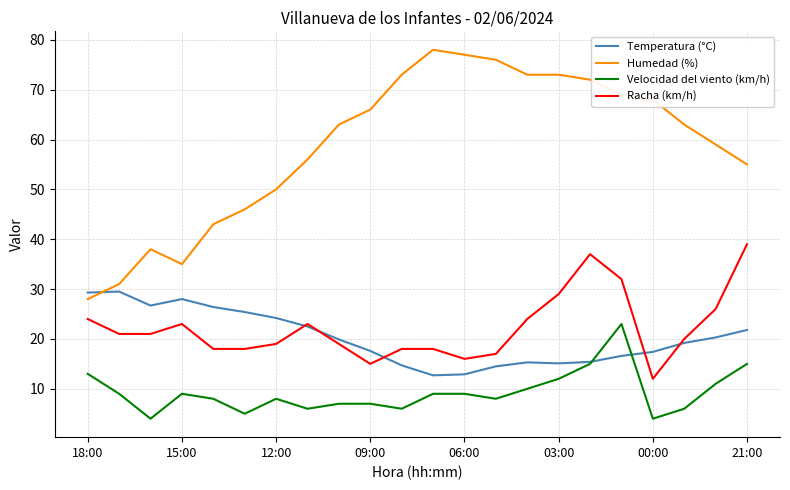

Which series has the largest total across all categories?

Humedad (%)